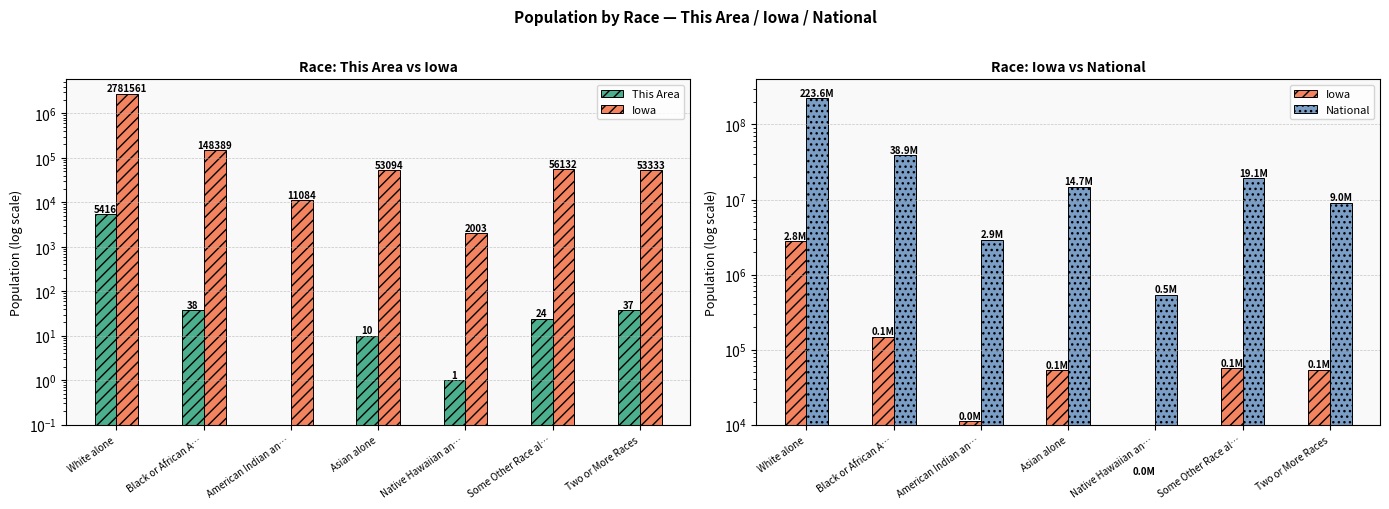

Which series has the largest total across all categories?

National